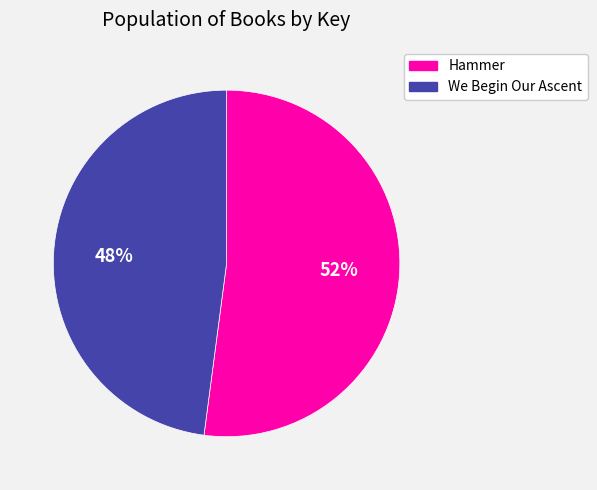

Count the number of slices in the pie.

2